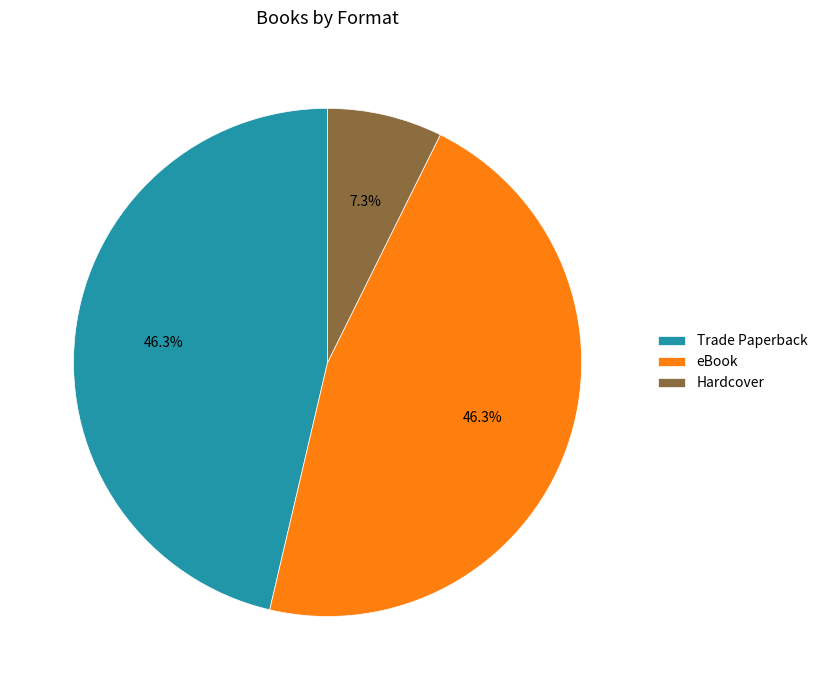

What is the ratio of the value at Trade Paperback to the value at eBook?

1.0